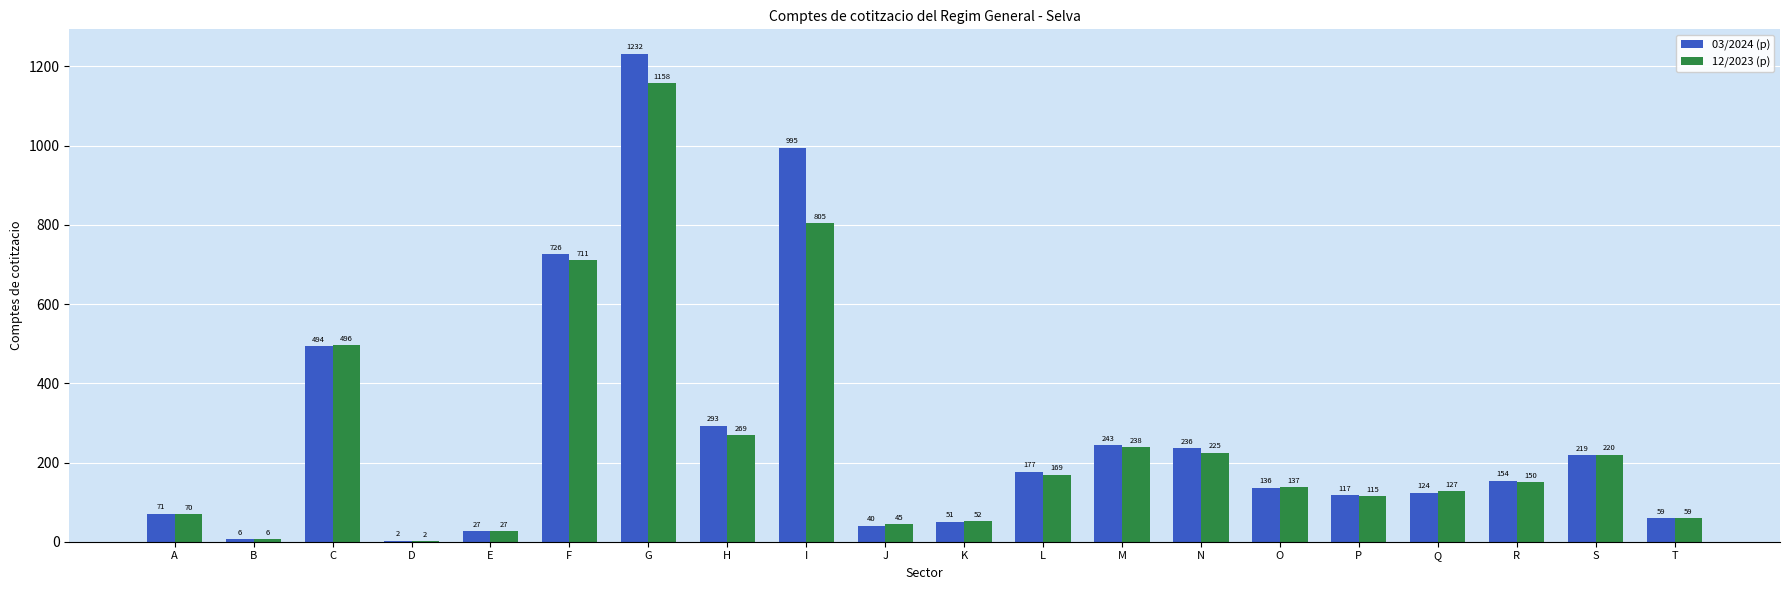

What is the sum of the 03/2024 (p) values at I and C?

1489